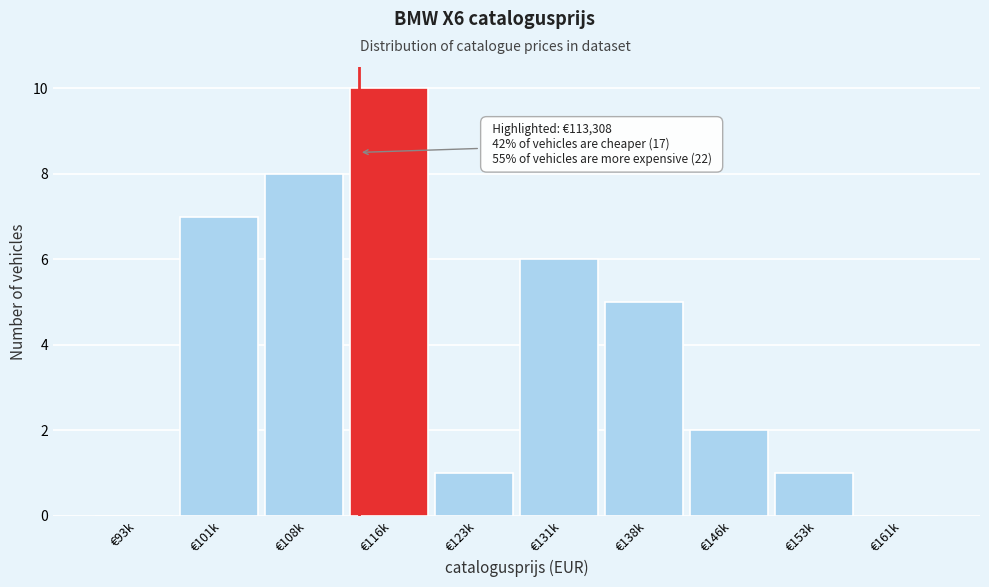

Reading left to right, extract all data points from this chart.

€93k=0	€101k=7	€108k=8	€116k=10	€123k=1	€131k=6	€138k=5	€146k=2	€153k=1	€161k=0